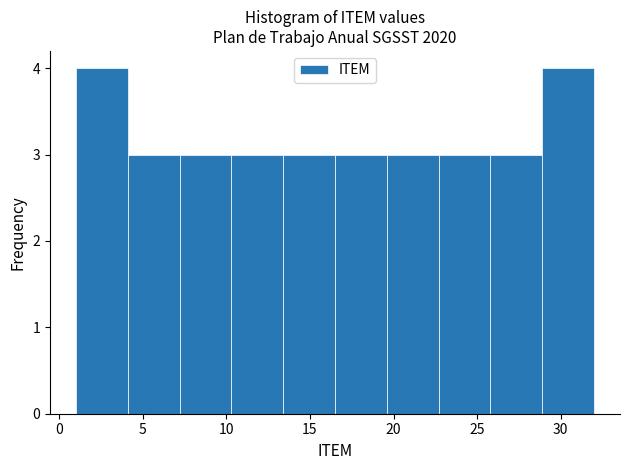

How tall is the bar that spans 10.3 to 13.4 on the x-axis? Neither the bar edges nor the heights are printed on the chart, so give them approximately, as read against the axes.

3